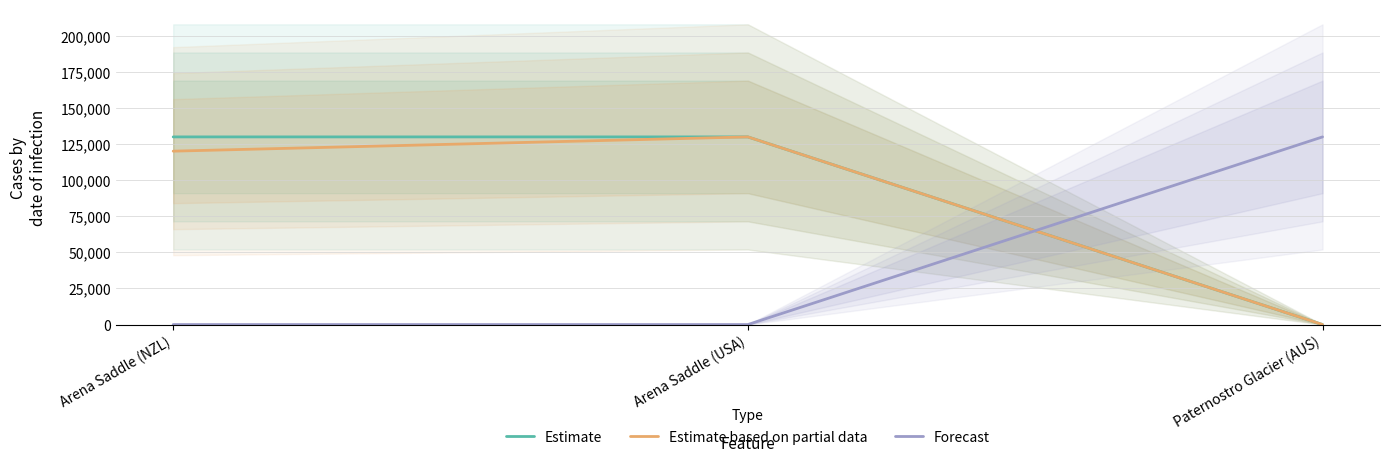

What value does the Forecast series have at Paternostro Glacier (AUS)?

130000.0